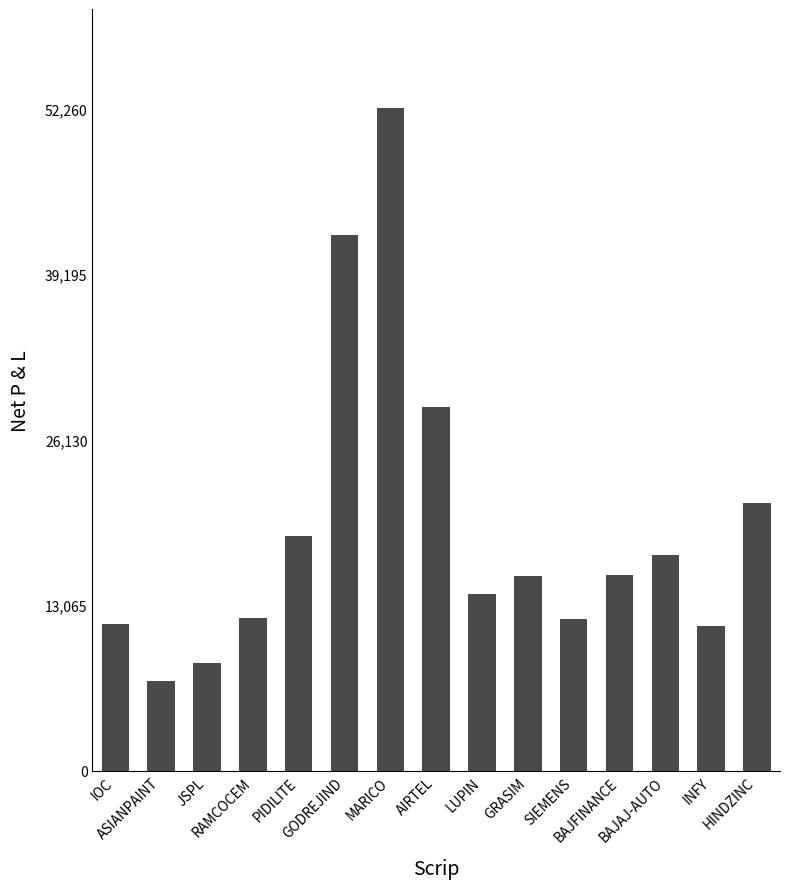

Are the bars horizontal?

No